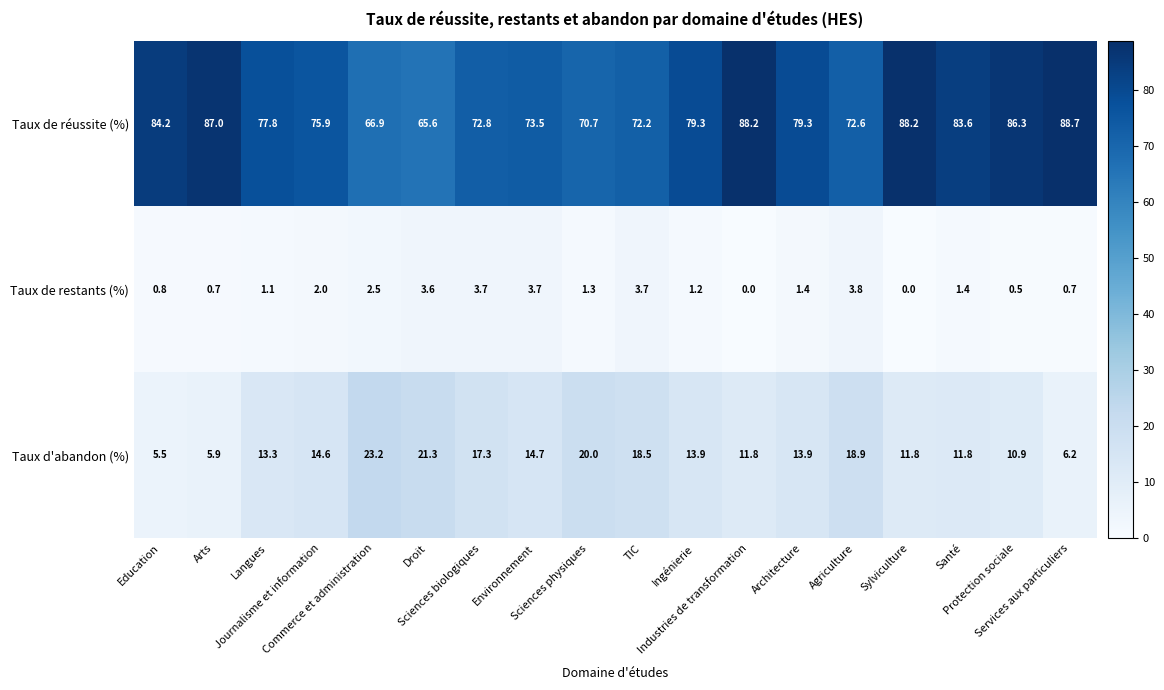

Which series has the largest range (max minus min)?

Taux de réussite (%)